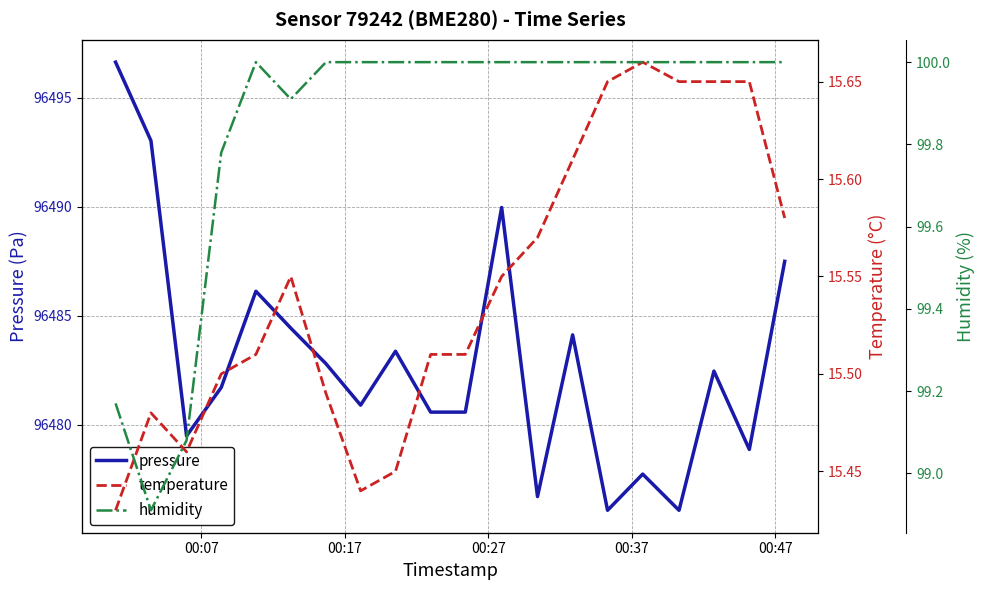

At which label is temperature closest to 15?

00:07